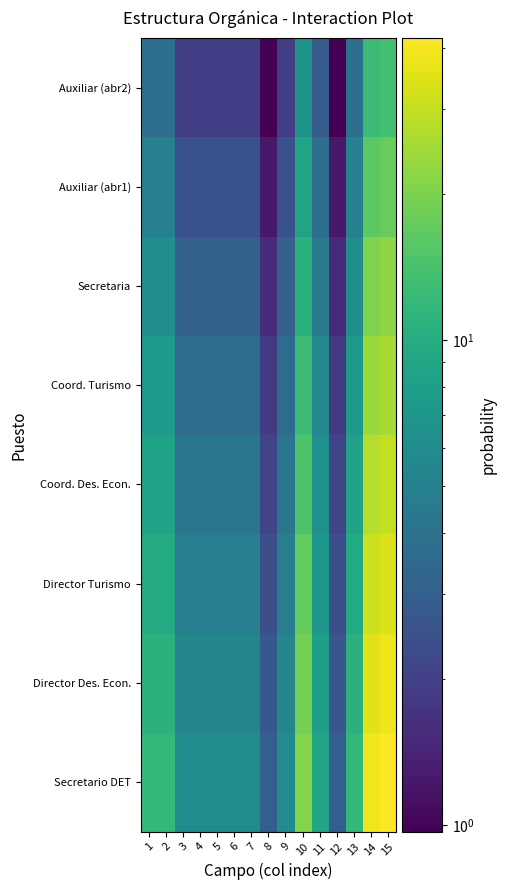

Which has a higher value, 3 or 9?

3